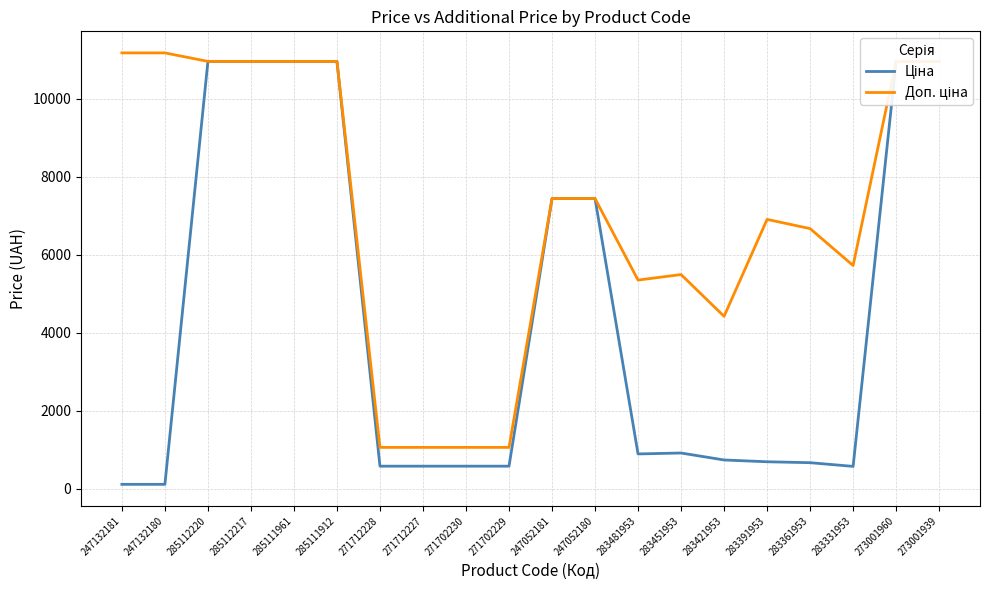

What is the sum of all Ціна values?

87688.0